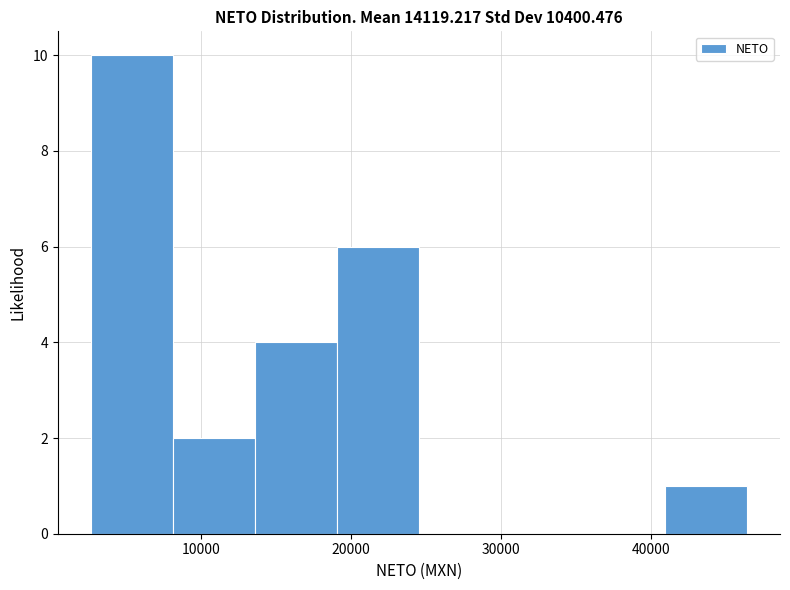

Reading left to right, list every bar in this chart as the range it spans on the x-axis followed by its height. Neither the bar edges nor the heights are printed on the chart, so give them approximately, as read against the axes.

3000 to 8000: 10
8000 to 14000: 2
14000 to 19000: 4
19000 to 25000: 6
25000 to 30000: 0
30000 to 35000: 0
35000 to 41000: 0
41000 to 46000: 1